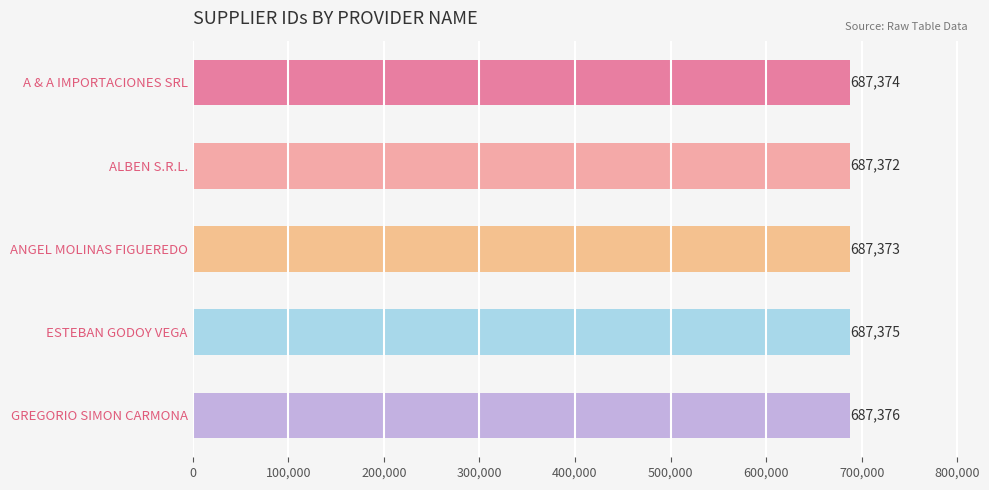

Count the values in the range 687373 to 687375.

3